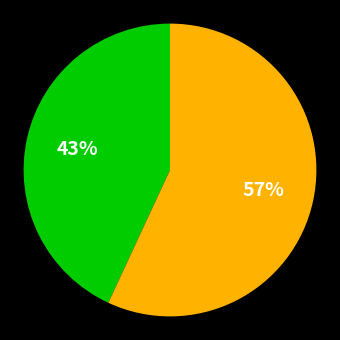

To the nearest percent, what is the difference between the largest and smallest slice percentages?

14%